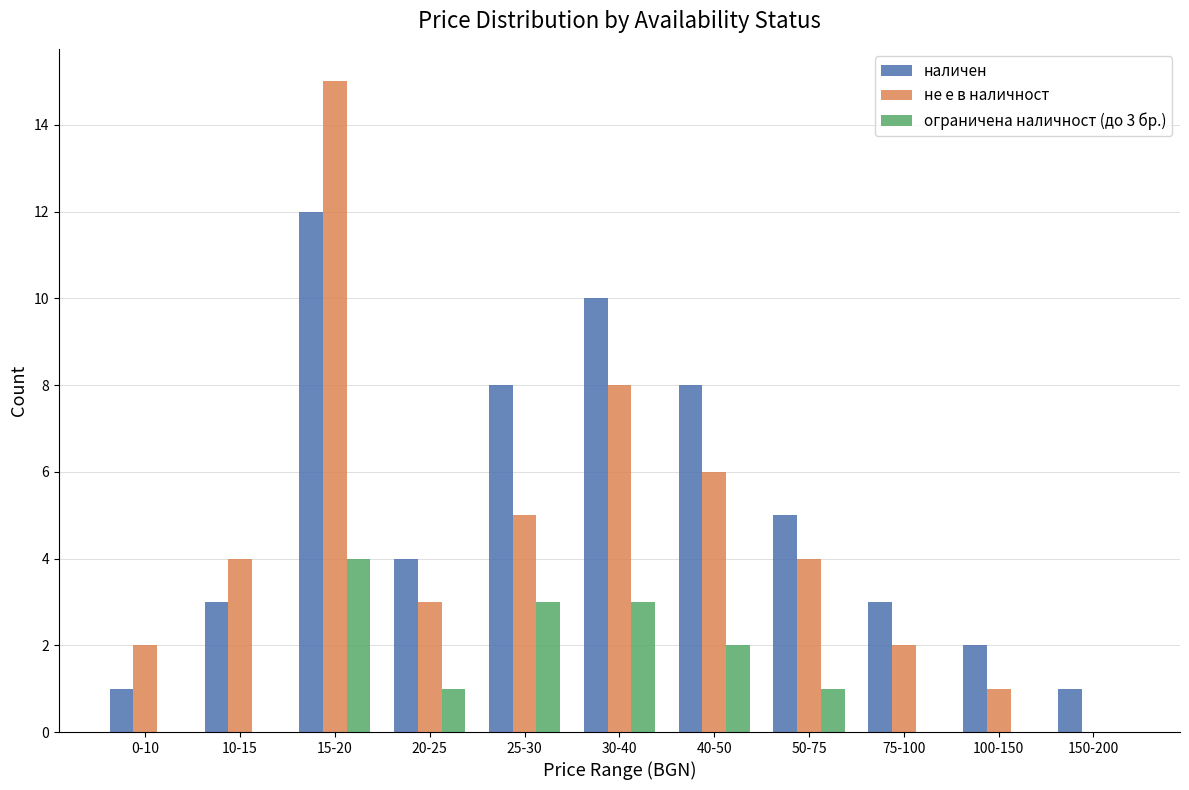

At which category is the sum across all series the highest?

15-20